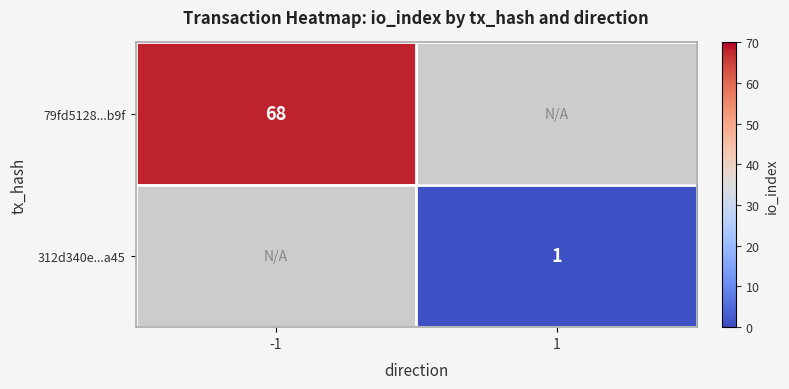

What is the minimum value shown in the chart?

1.0